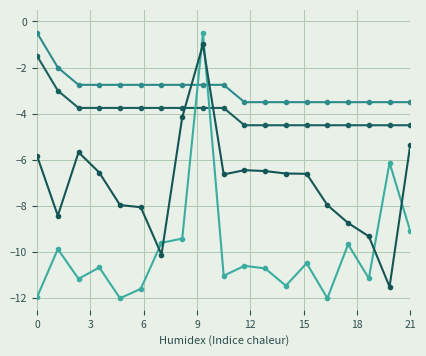

How many series are shown in this chart?

4